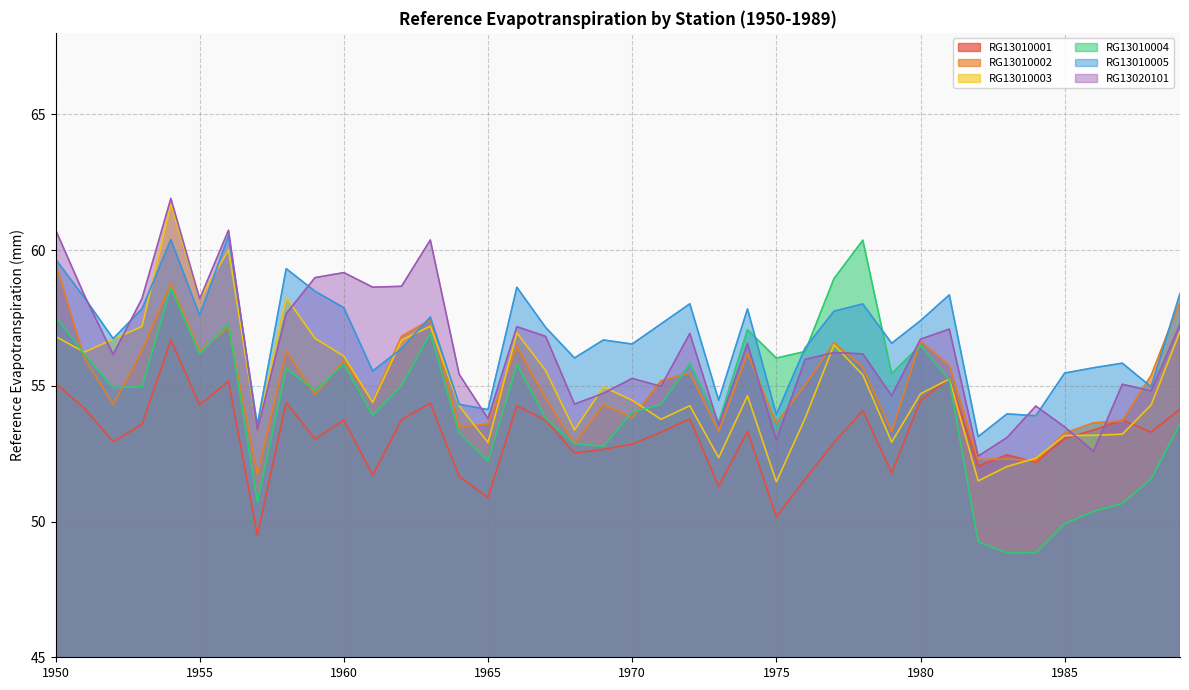

What is the total value across all series at 1967?

331.6